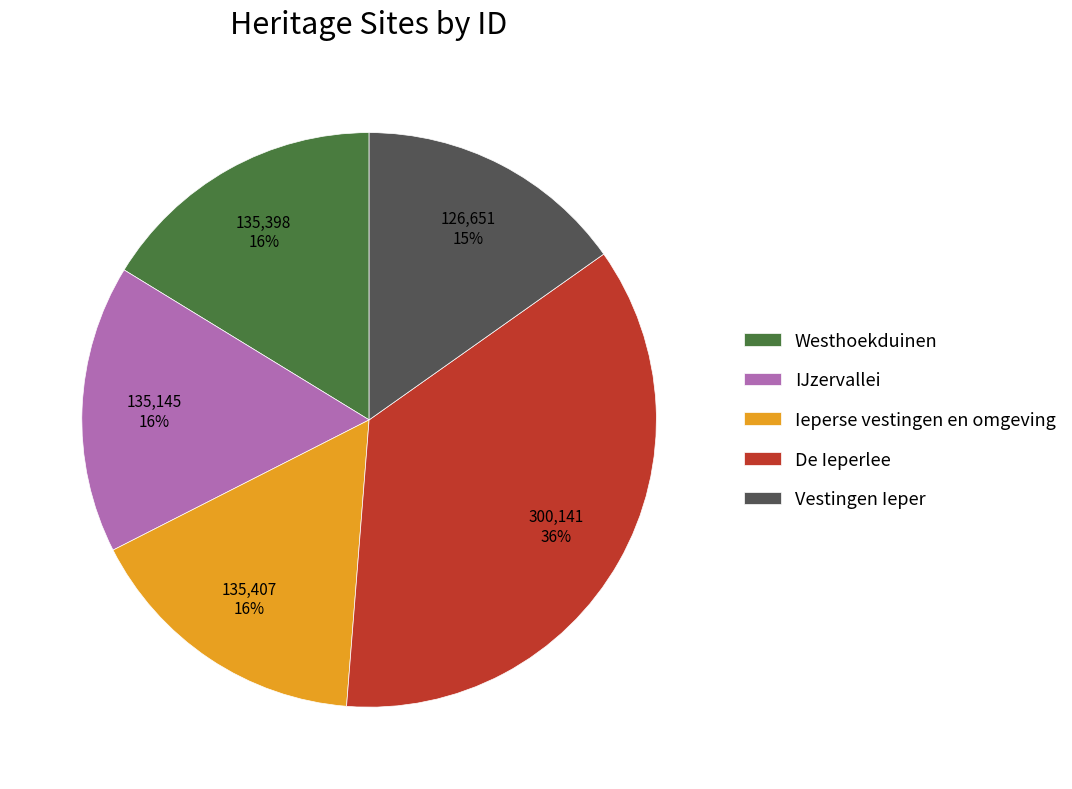

Does any single category account for the majority?

No